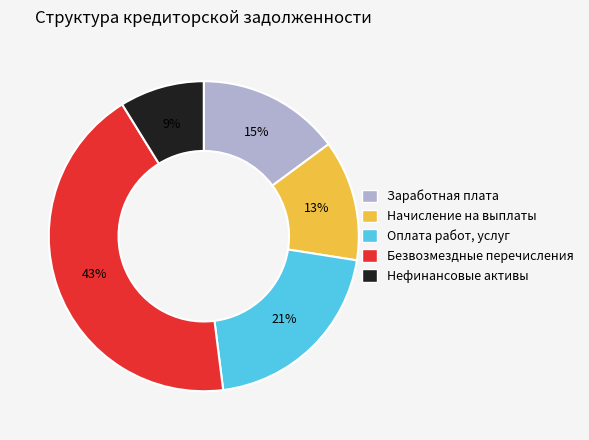

Between Начисление на выплаты and Безвозмездные перечисления, which is larger?

Безвозмездные перечисления